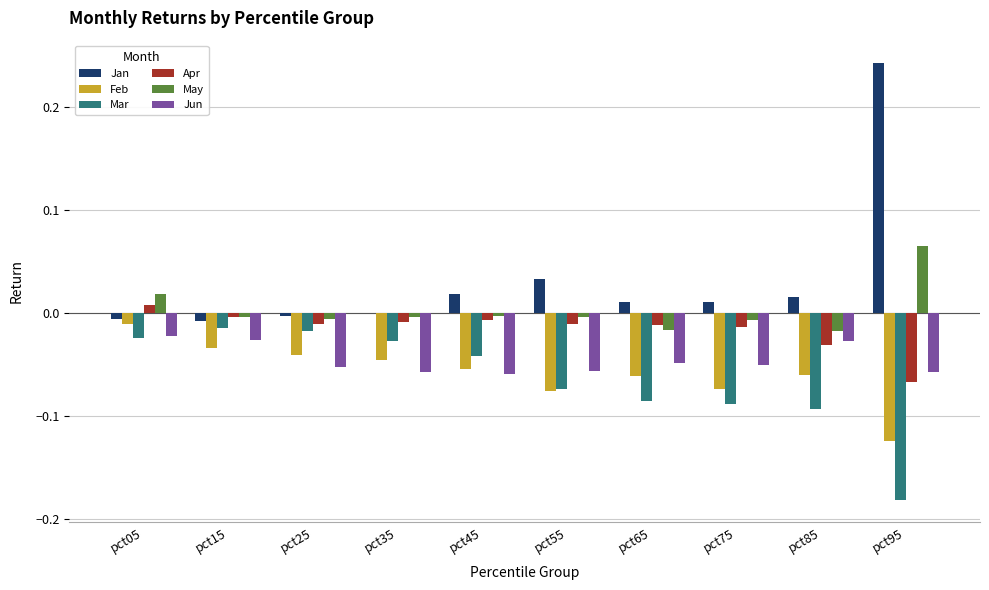

At which label does Jan reach its peak?

pct95